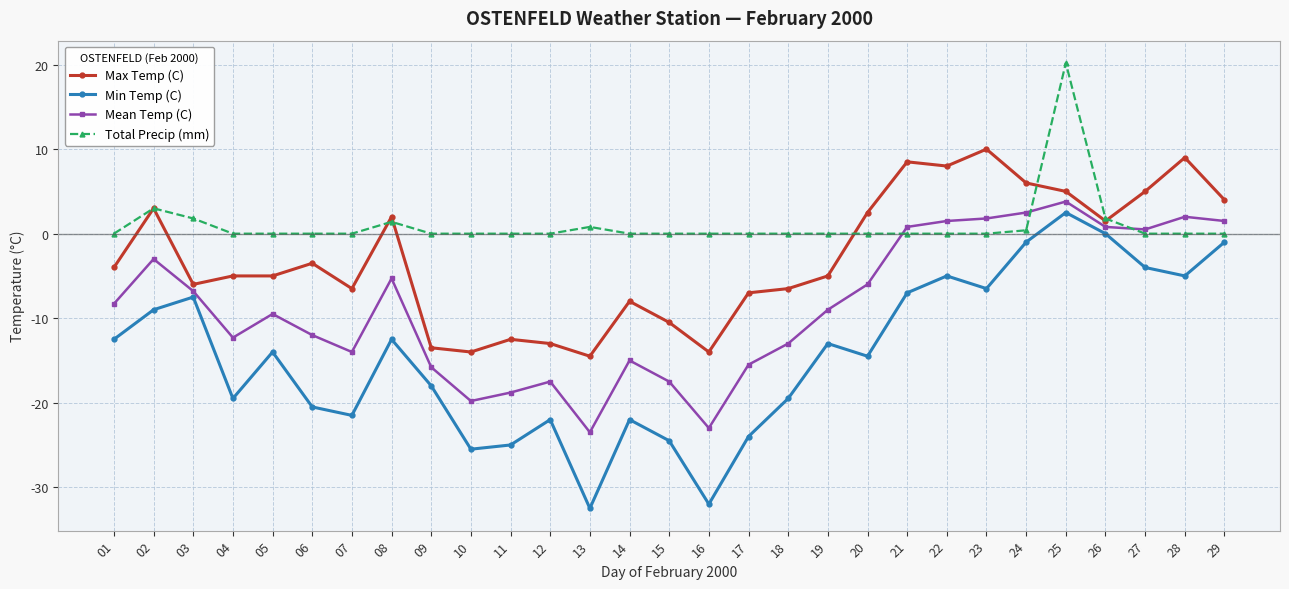

What is the sum of all Mean Temp (C) values?

-250.4